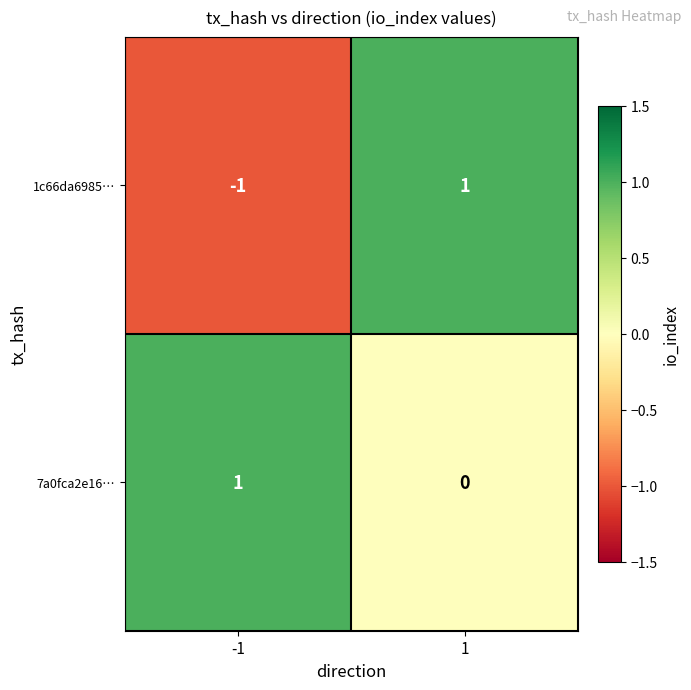

Rank the series at -1 from highest to lowest value.

7a0fca2e16…, 1c66da6985…